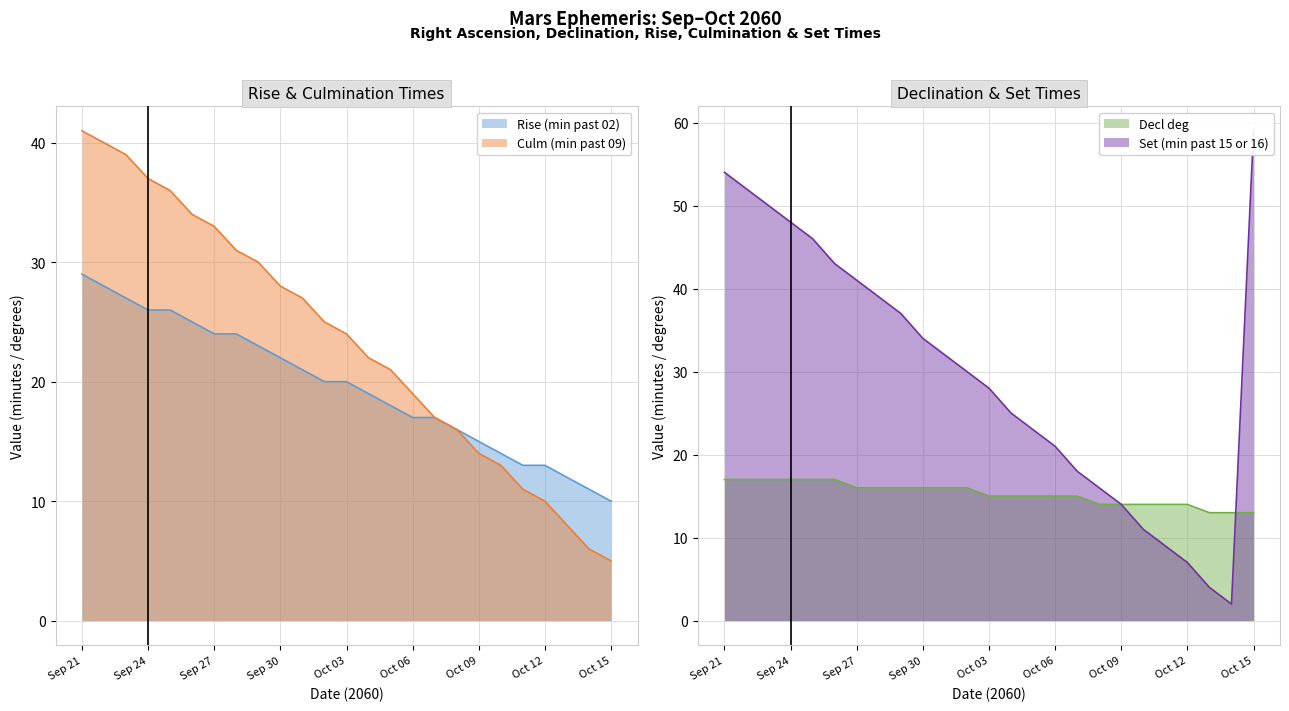

What is the average value of the Decl deg series?

15